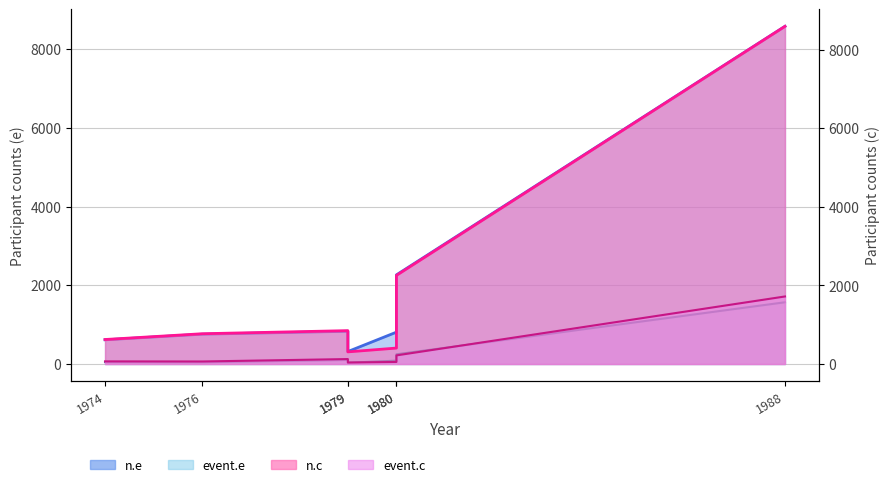

What is the lowest value of the n.c series?

309